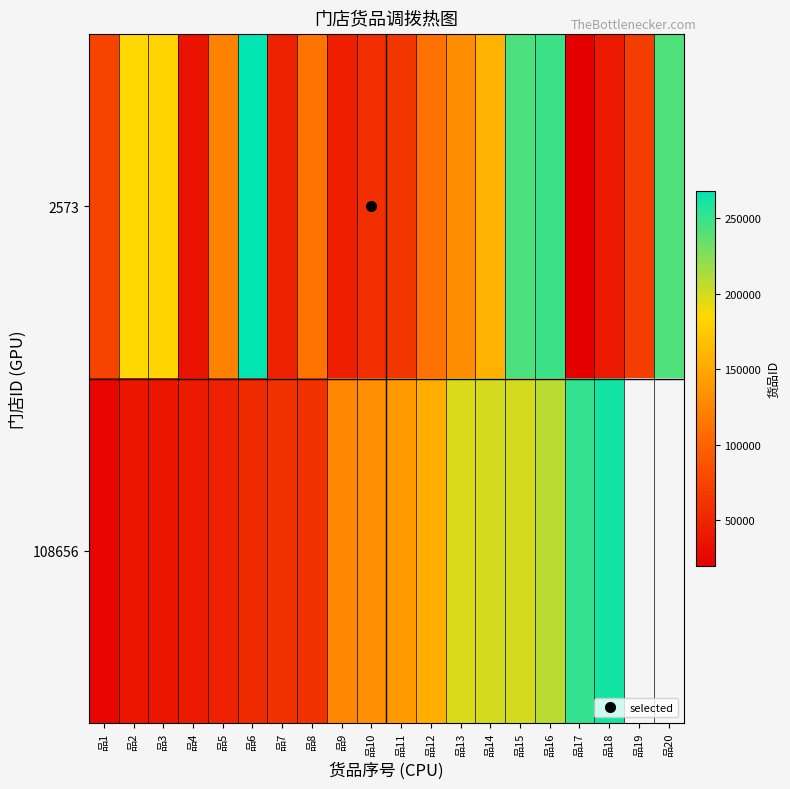

Which category has the highest value in the 108656 series?

品18